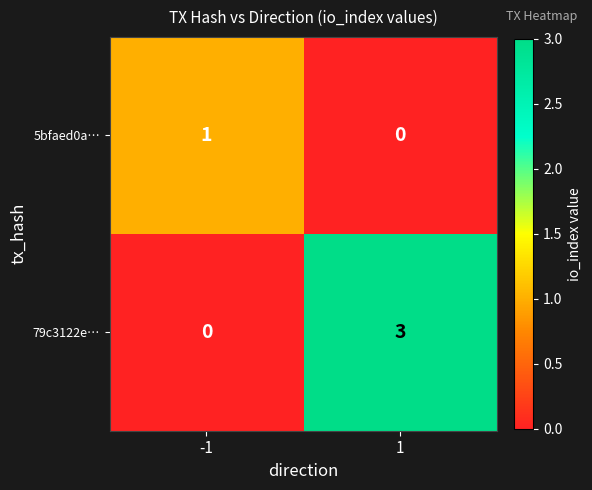

What is the difference between the 79c3122e… values at -1 and 1?

3